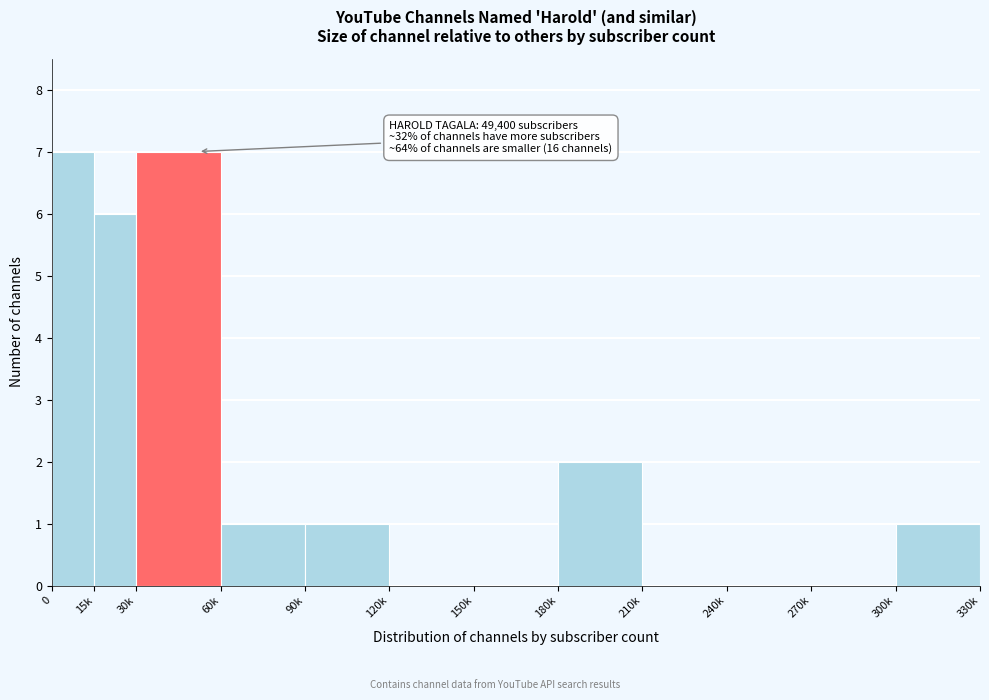

Reading right to left, extract all data points from this chart.

300k=1	270k=0	240k=0	210k=0	180k=2	150k=0	120k=0	90k=1	60k=1	30k=7	15k=6	0=7